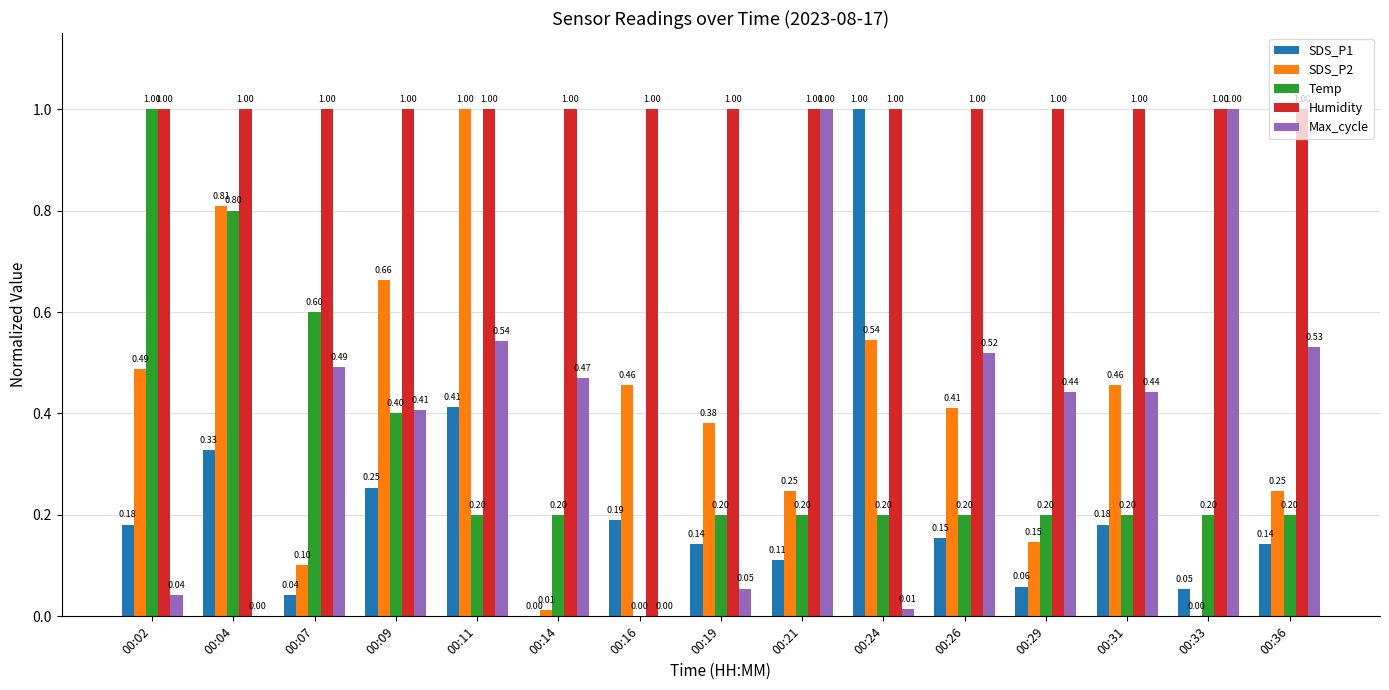

What is the sum of all Humidity values?

15.0